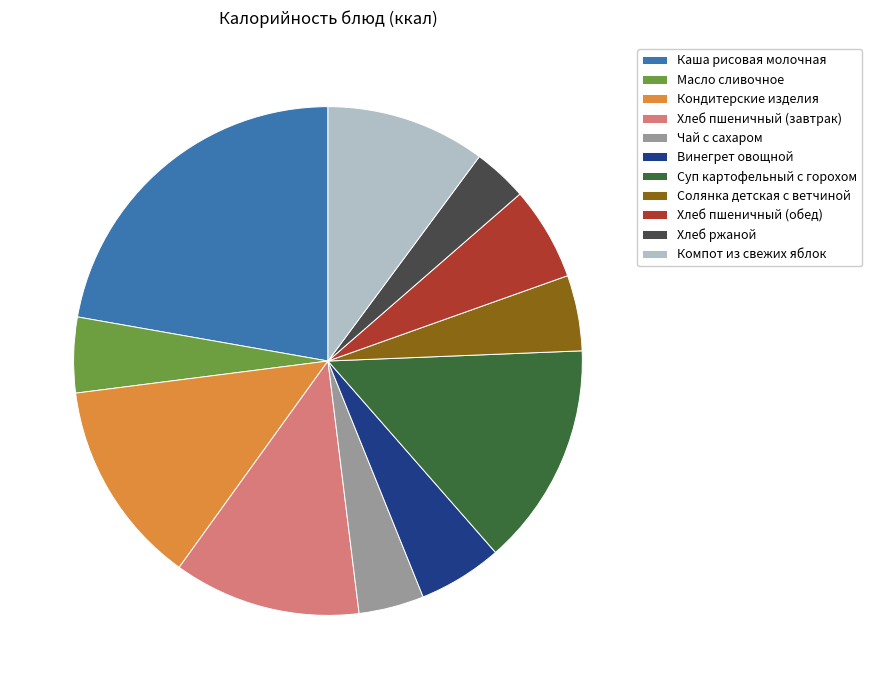

Does any single category account for the majority?

No